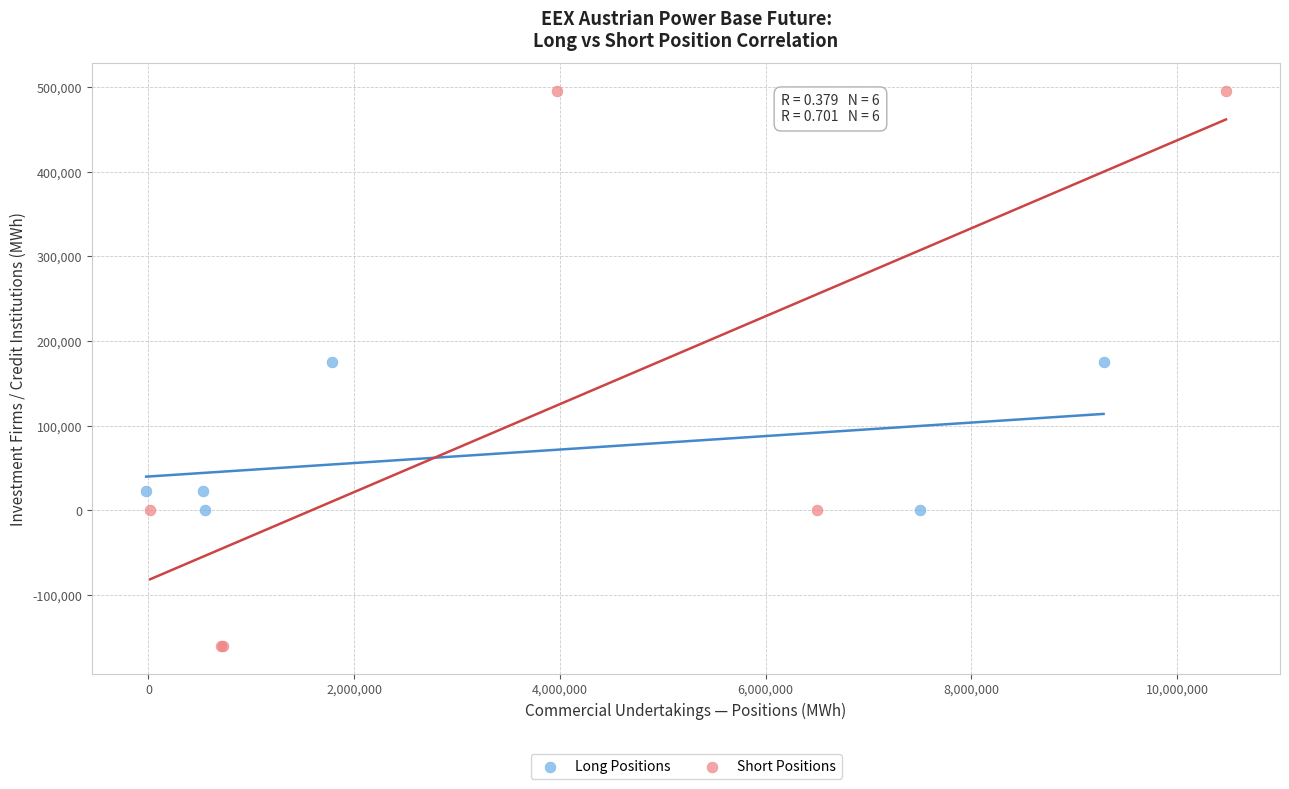

Which series reaches the minimum Y coordinate?

Short Positions